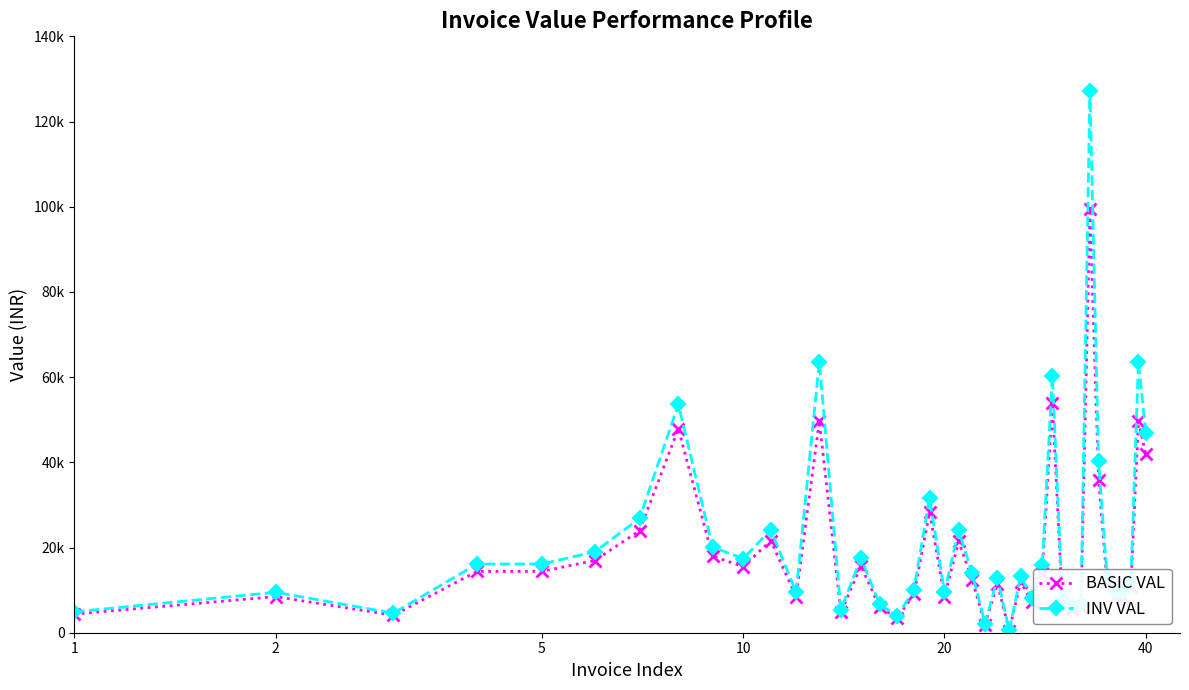

Which series has the largest total across all categories?

INV VAL